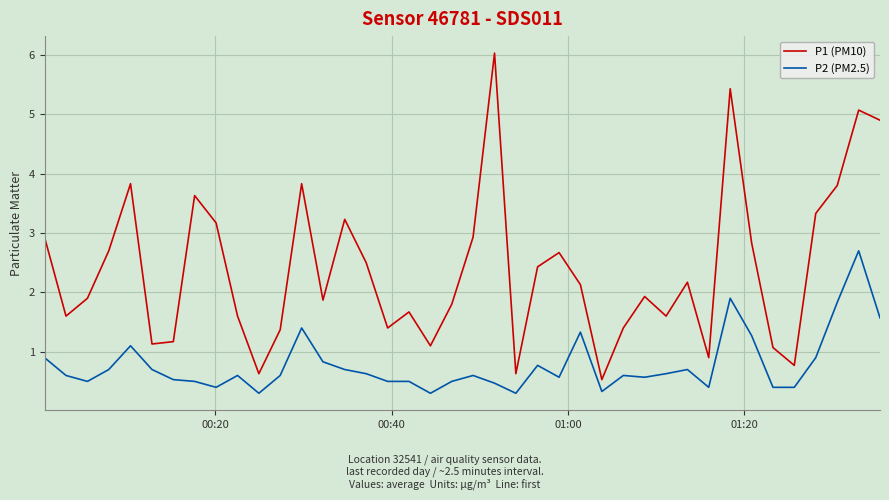

Rank the series by their average value, from highest to lowest.

P1 (PM10), P2 (PM2.5)